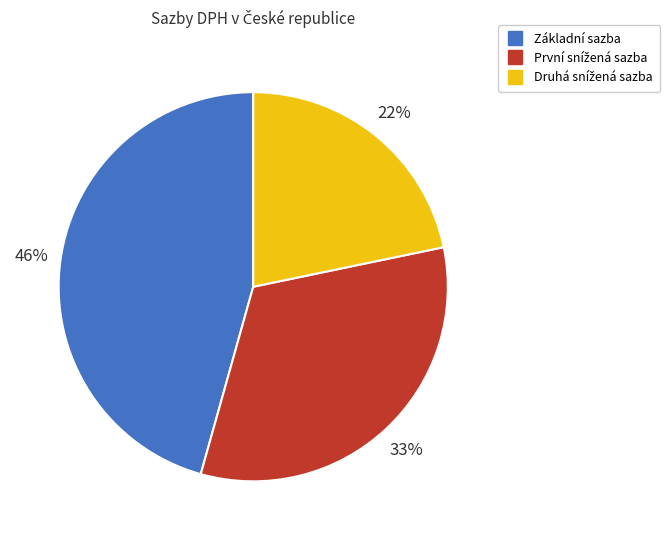

Count the number of slices in the pie.

3